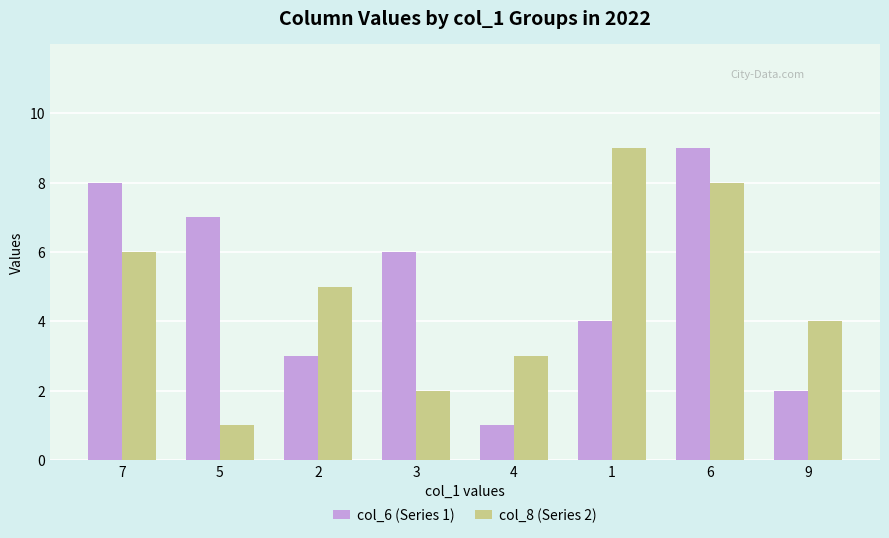

What is the total value across all series at 6?

17